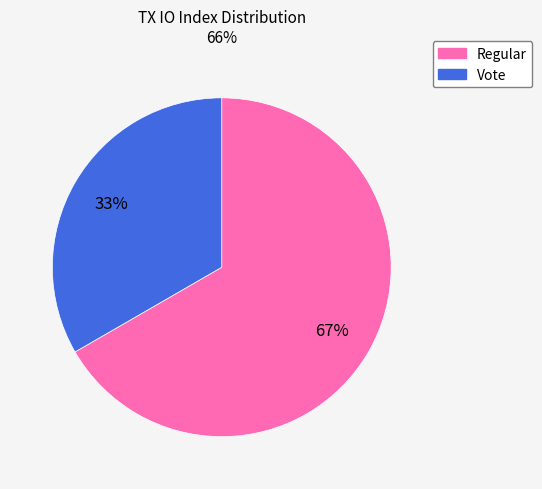

To the nearest percent, what is the average slice percentage?

50%